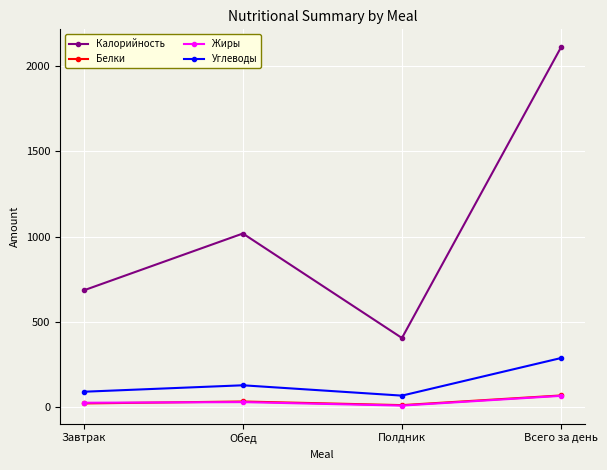

True or false: Углеводы and Жиры cross at least once.

False